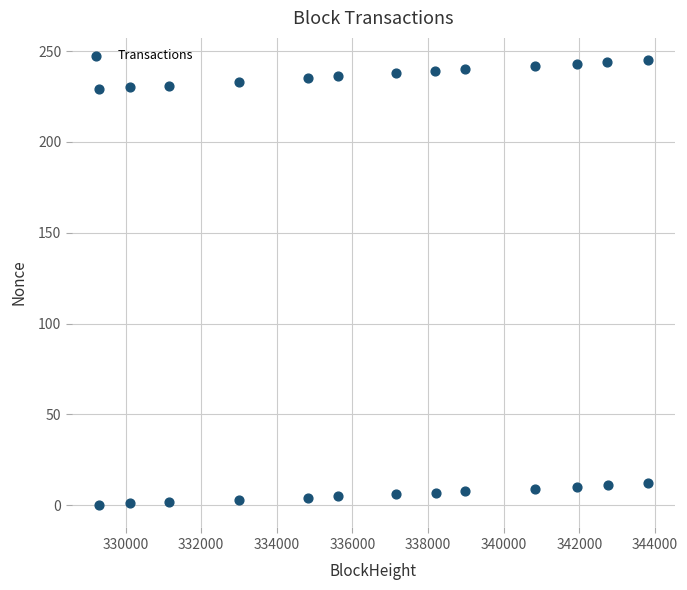

What is the range of X values (max minus min)?

14513